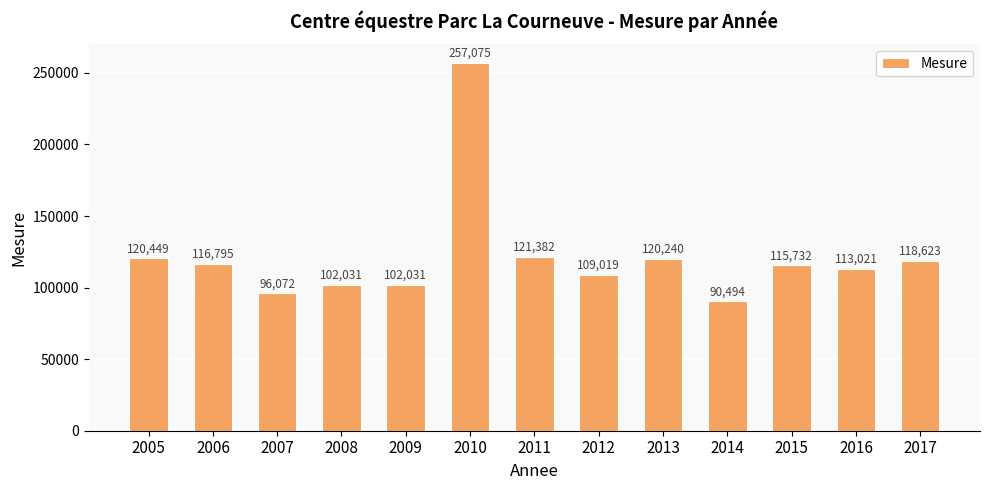

Between 2013 and 2008, which is larger?

2013